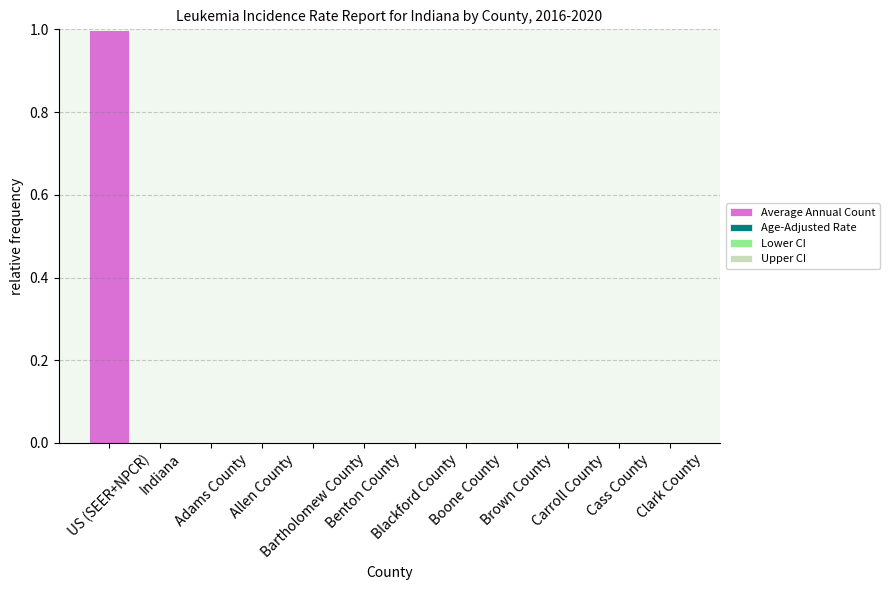

Are the bars horizontal?

No